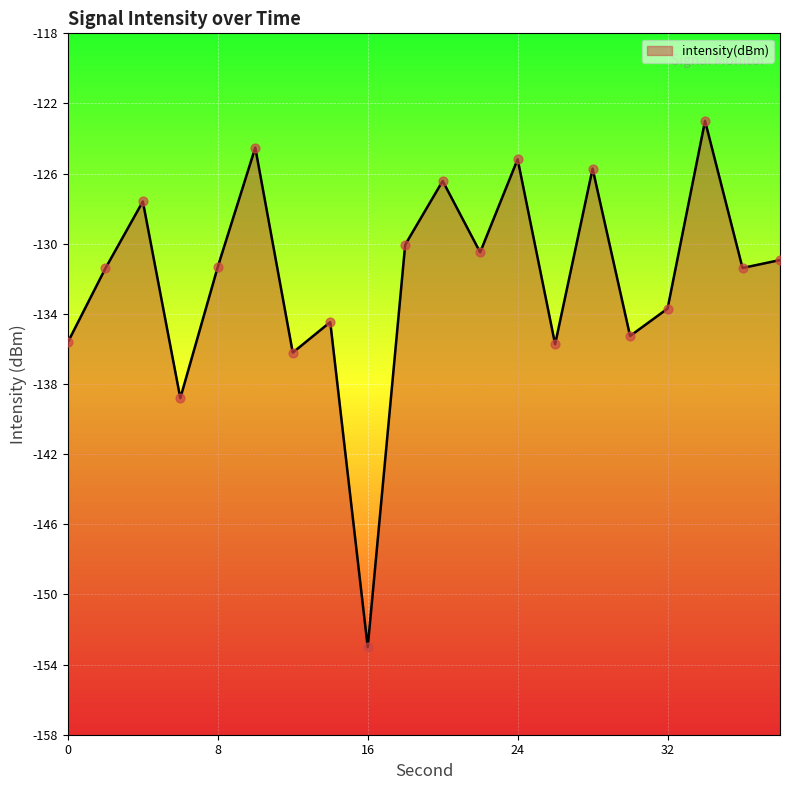

What is the change in value from 32 to 34?

+10.7